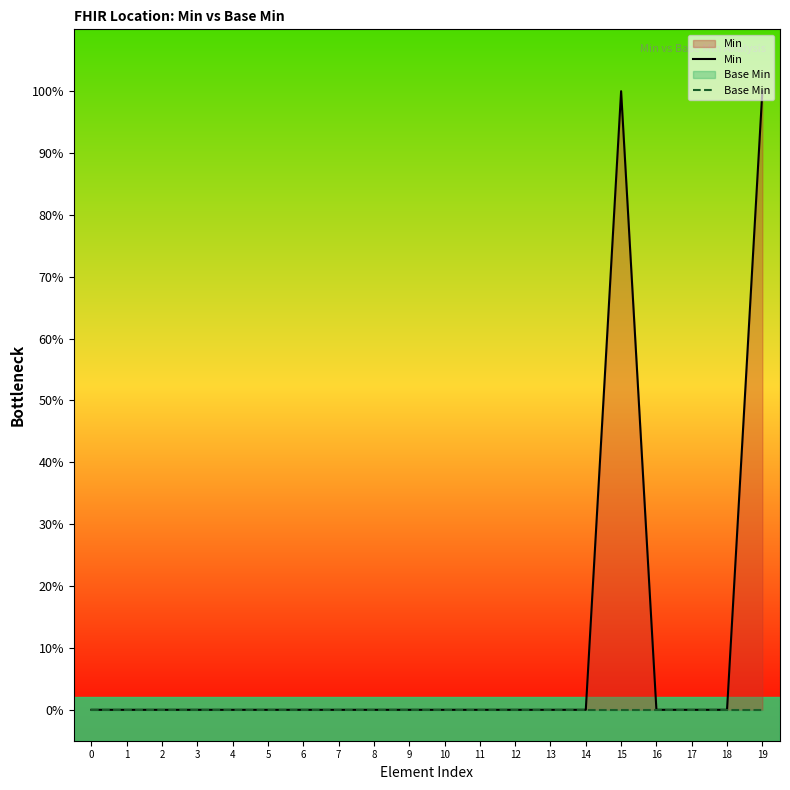

At which category is the sum across all series the highest?

15